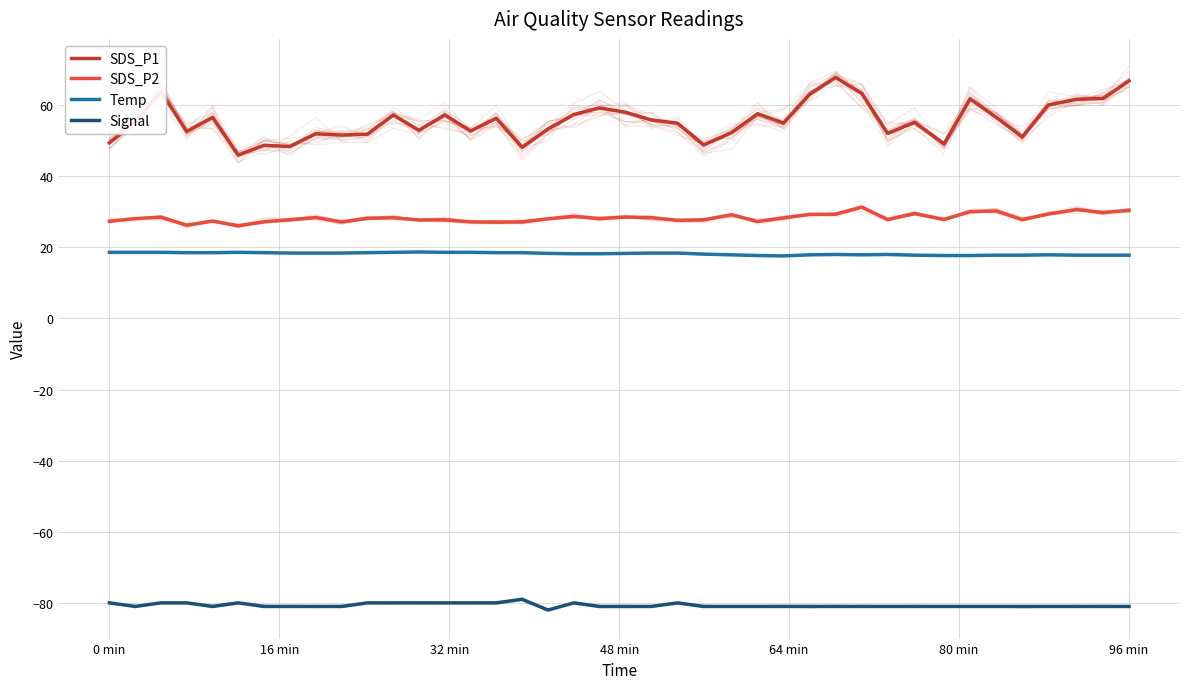

At which label is Signal closest to -80?

0 min